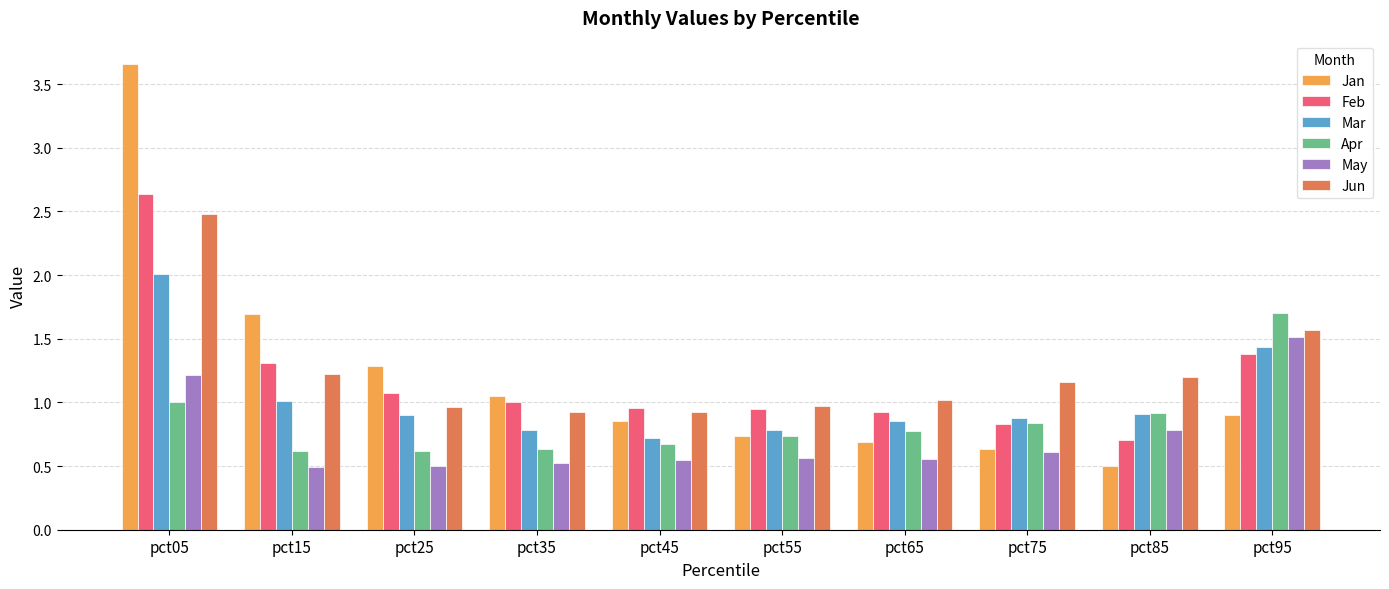

Rank the series by their maximum value, from highest to lowest.

Jan, Feb, Jun, Mar, Apr, May